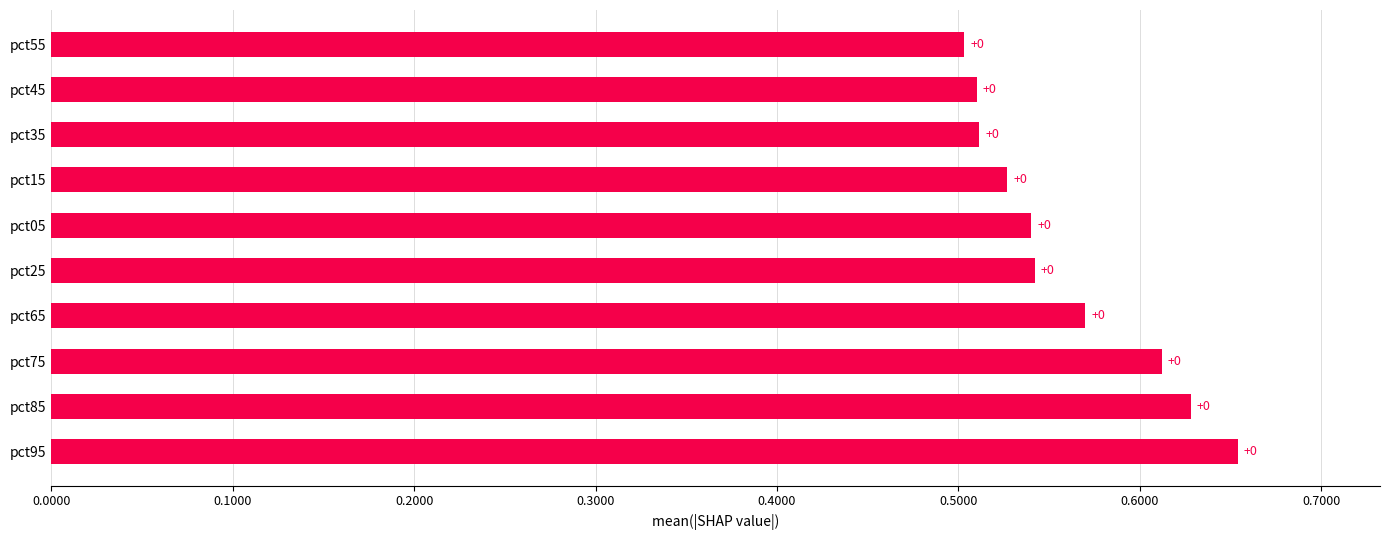

How many bars are there in total?

10